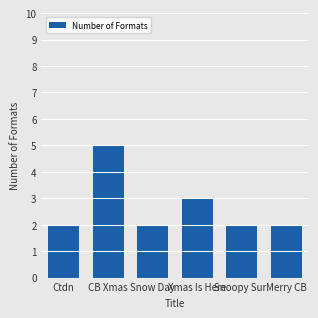

Is it true that the value at Snoopy Sur. is 1?

False